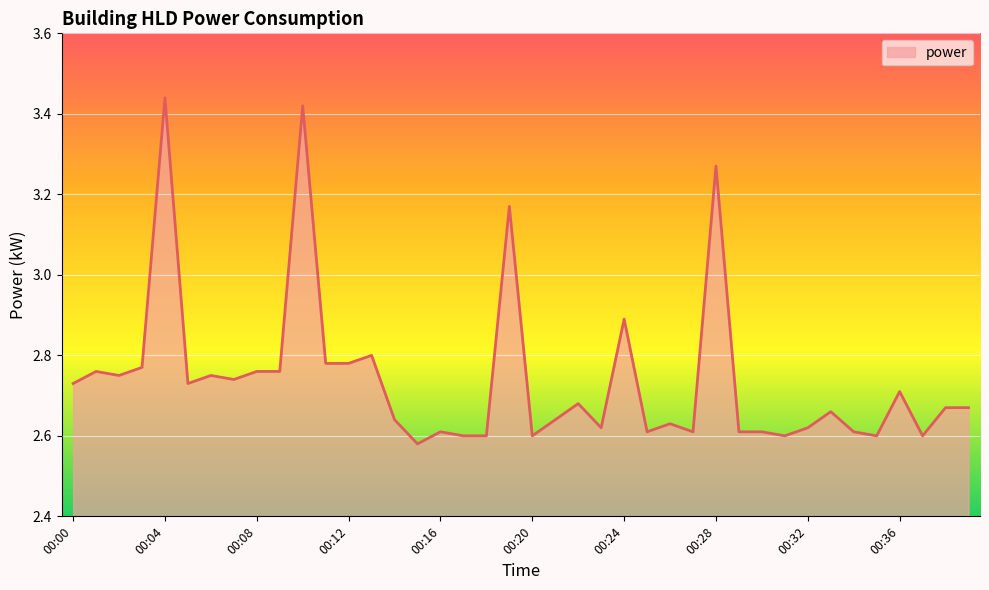

Which label corresponds to the largest value in the chart?

00:04